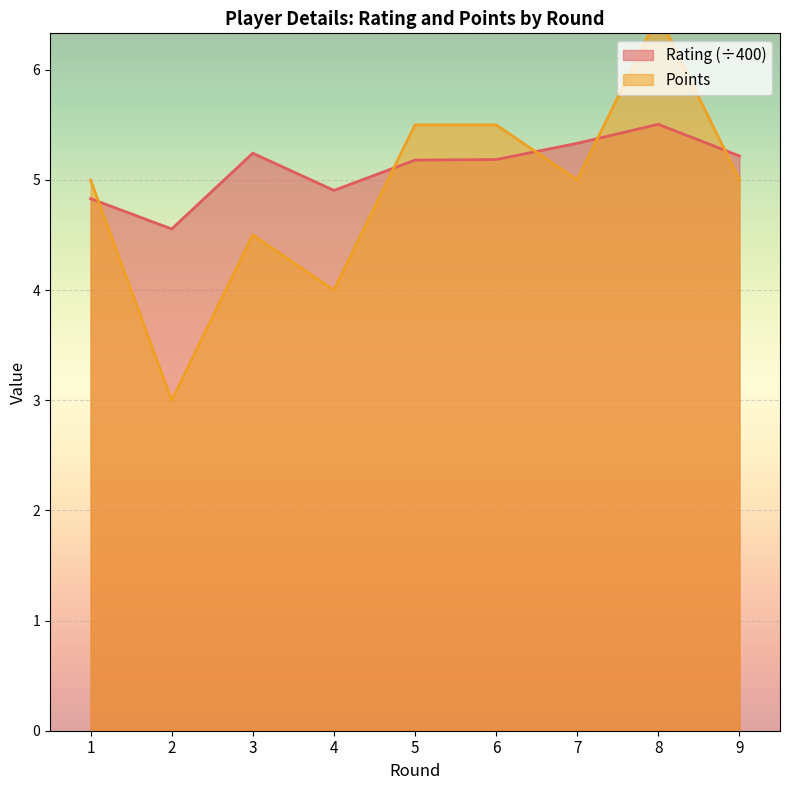

How many values in the Points series are below 5?

3